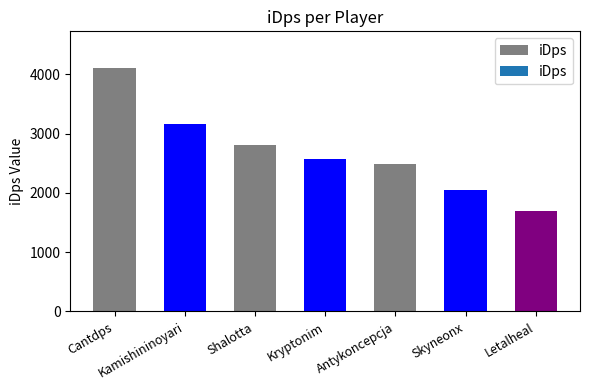

The value at Skyneonx is 2044.9. True or false?

True